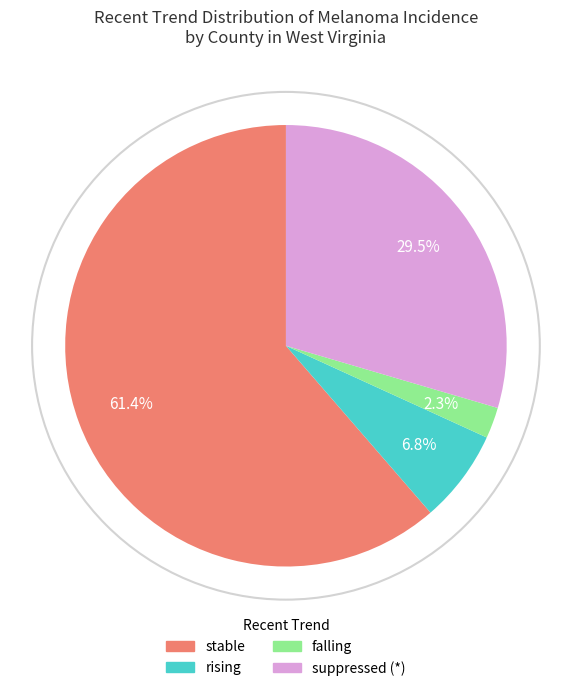

Which slice is the smallest?

falling